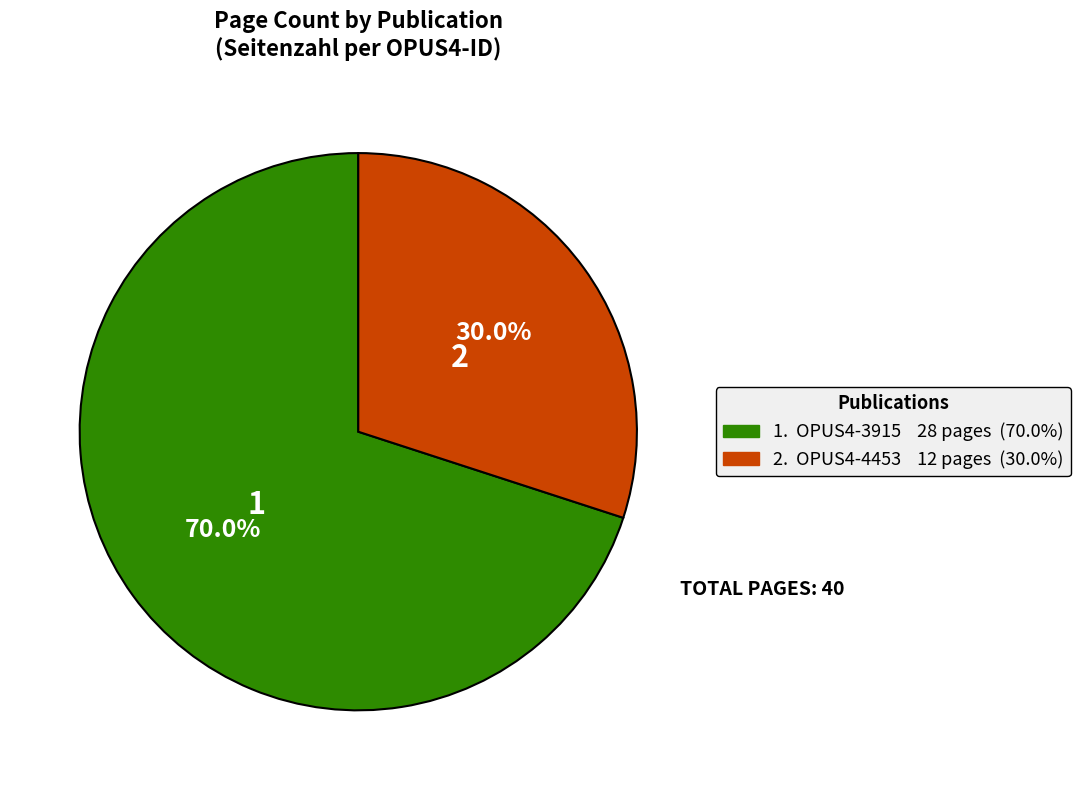

Is there any slice that represents more than half of the pie?

Yes